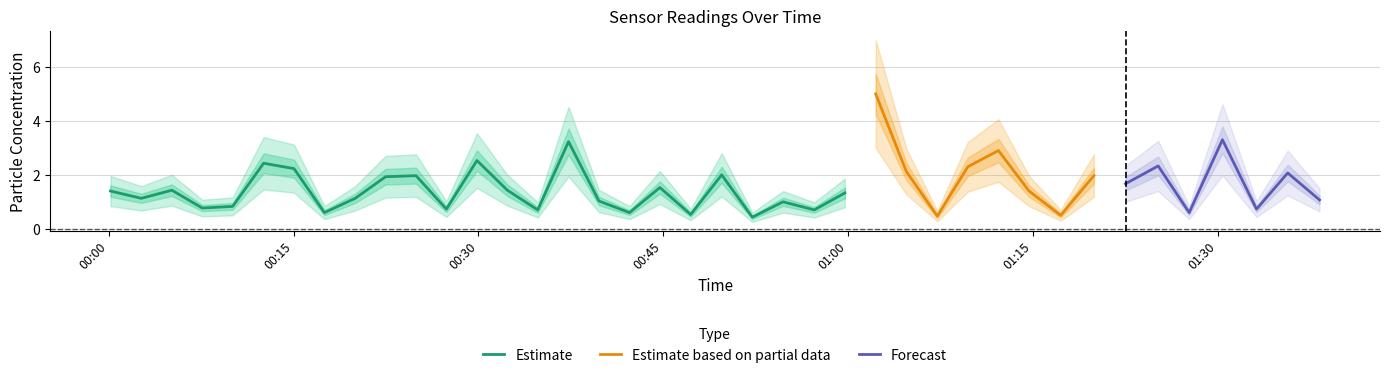

What is the lowest value of the SDS_P1 series?

0.4